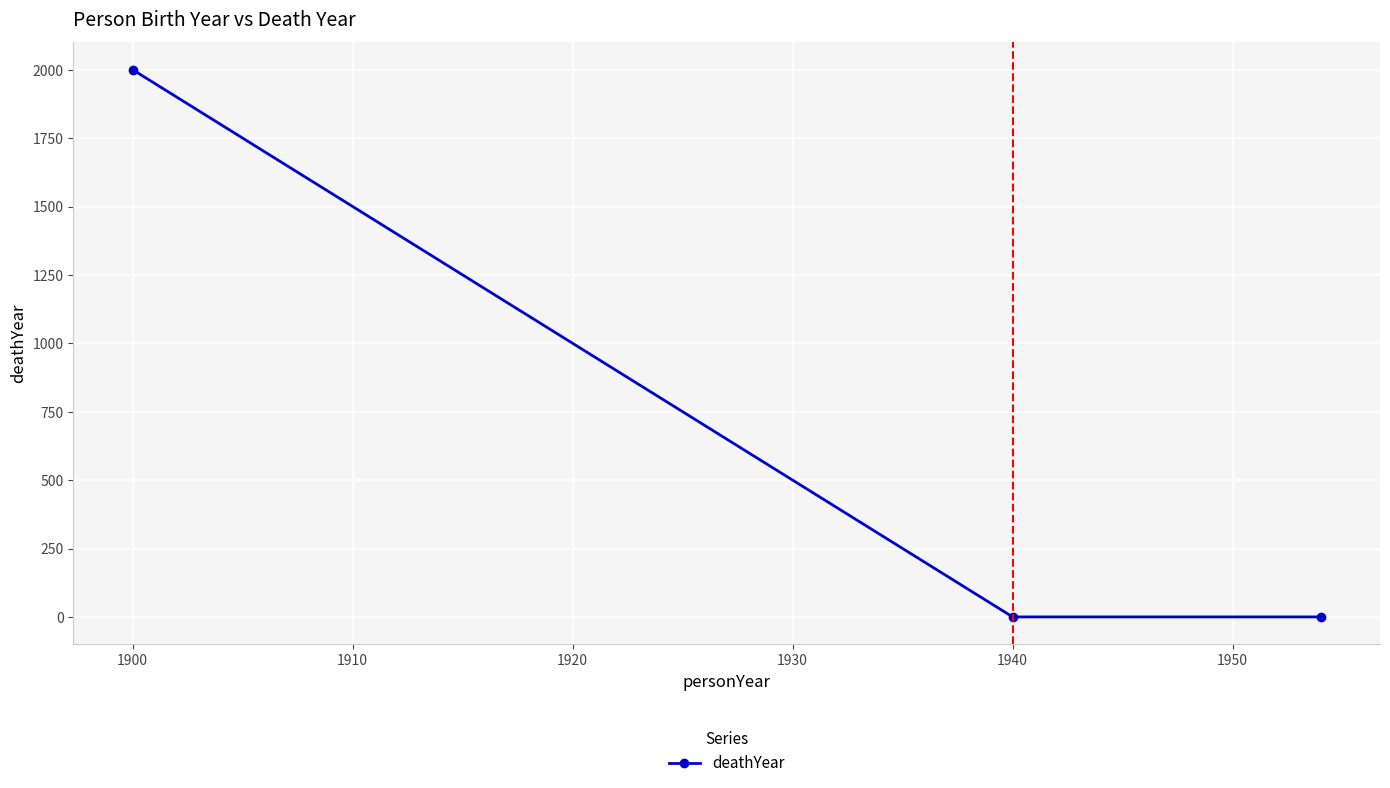

Count the number of data series in this chart.

1